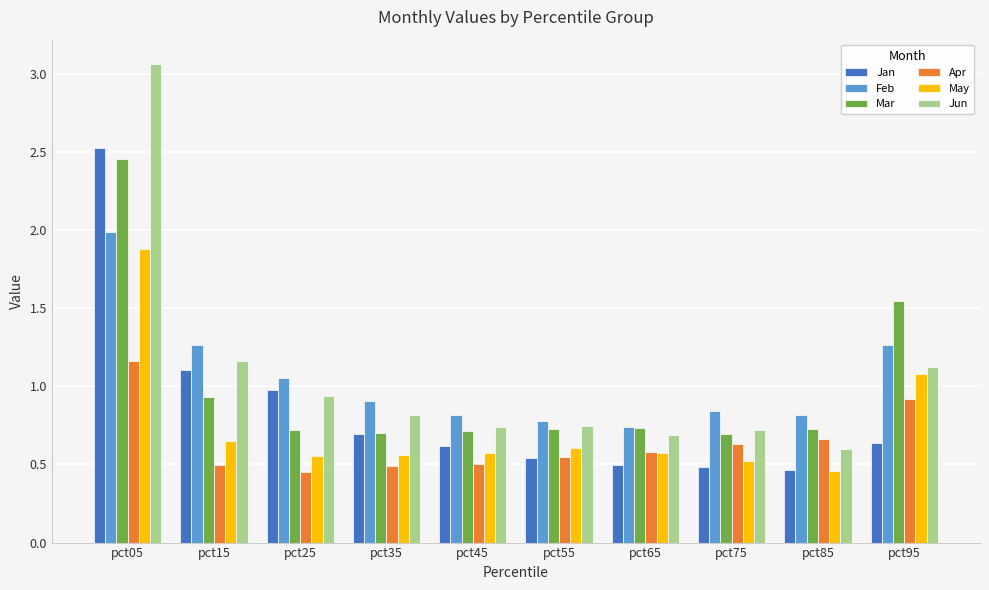

What is the total value across all series at pct75?

3.9